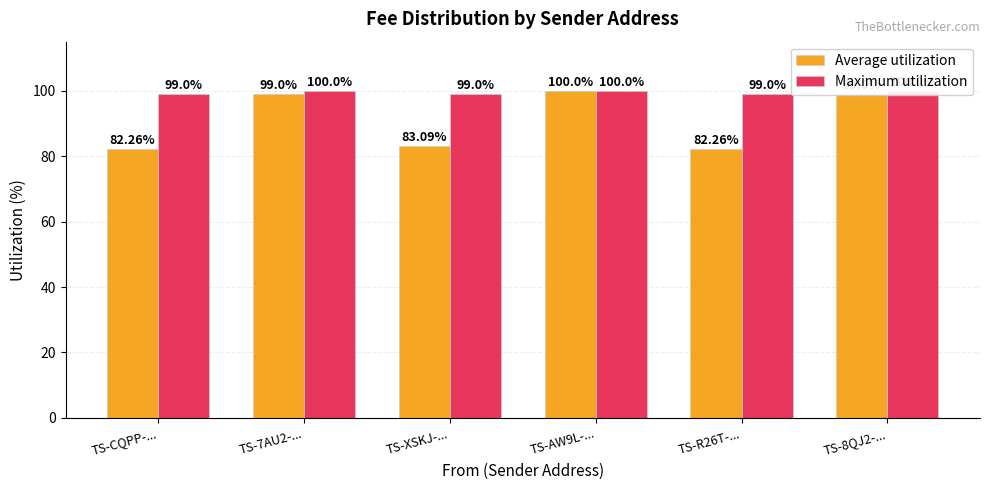

Rank the series at TS-7AU2-... from lowest to highest value.

Average utilization, Maximum utilization